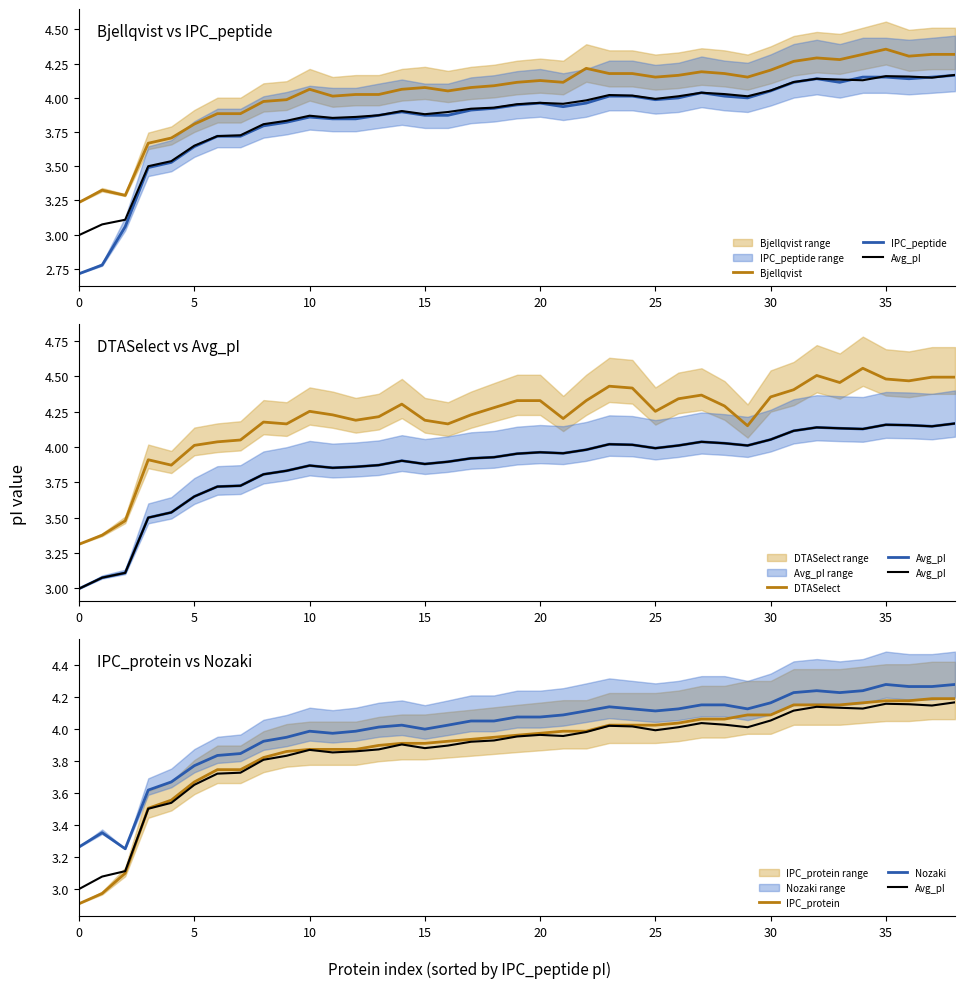

Is the value of Nozaki at 28 greater than the value of Avg_pI at 31?

Yes